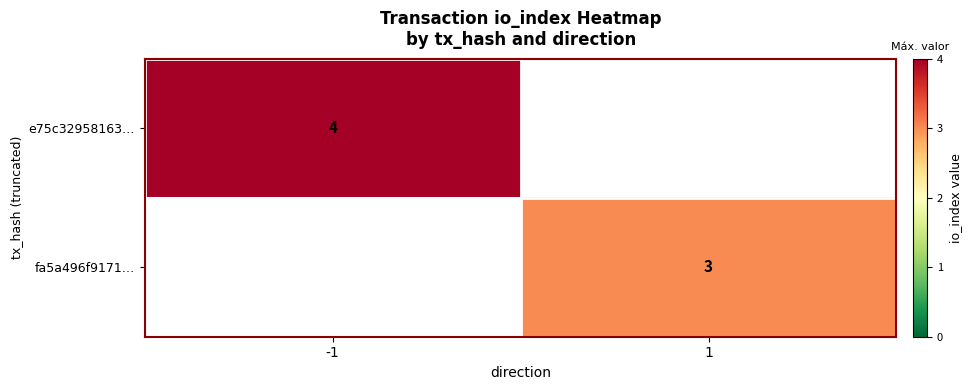

The e75c32958163… series shows 6 at -1. True or false?

False